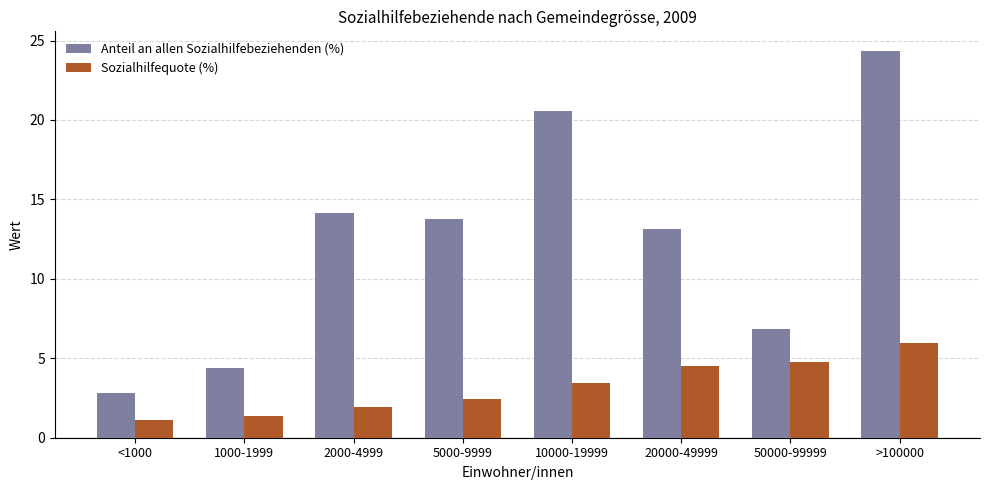

Reading left to right, list all the values displayed in this chart.

Anteil an allen Sozialhilfebeziehenden (%): 2.8	4.4	14.1	13.8	20.6	13.1	6.8	24.4
Sozialhilfequote (%): 1.1	1.4	2.0	2.5	3.4	4.5	4.8	5.9